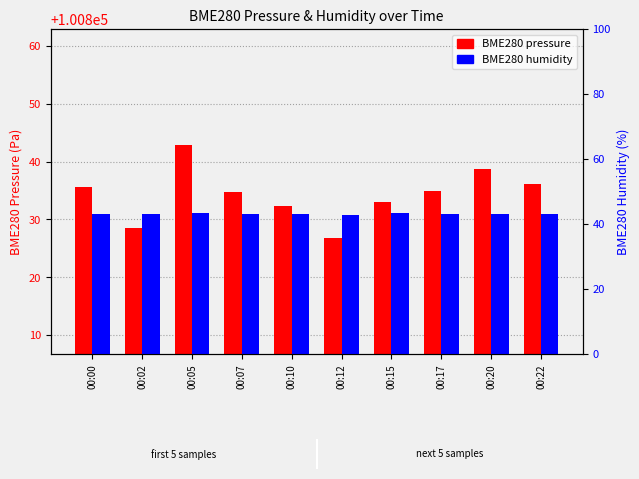

Reading right to left, what are all the values shown in this chart?

BME280 pressure: 00:22=100836.1	00:20=100838.8	00:17=100835.0	00:15=100833.0	00:12=100826.7	00:10=100832.3	00:07=100834.8	00:05=100842.9	00:02=100828.4	00:00=100835.6
BME280 humidity: 00:22=43.2	00:20=43.1	00:17=43.2	00:15=43.4	00:12=42.9	00:10=43.1	00:07=43.0	00:05=43.3	00:02=43.0	00:00=43.2